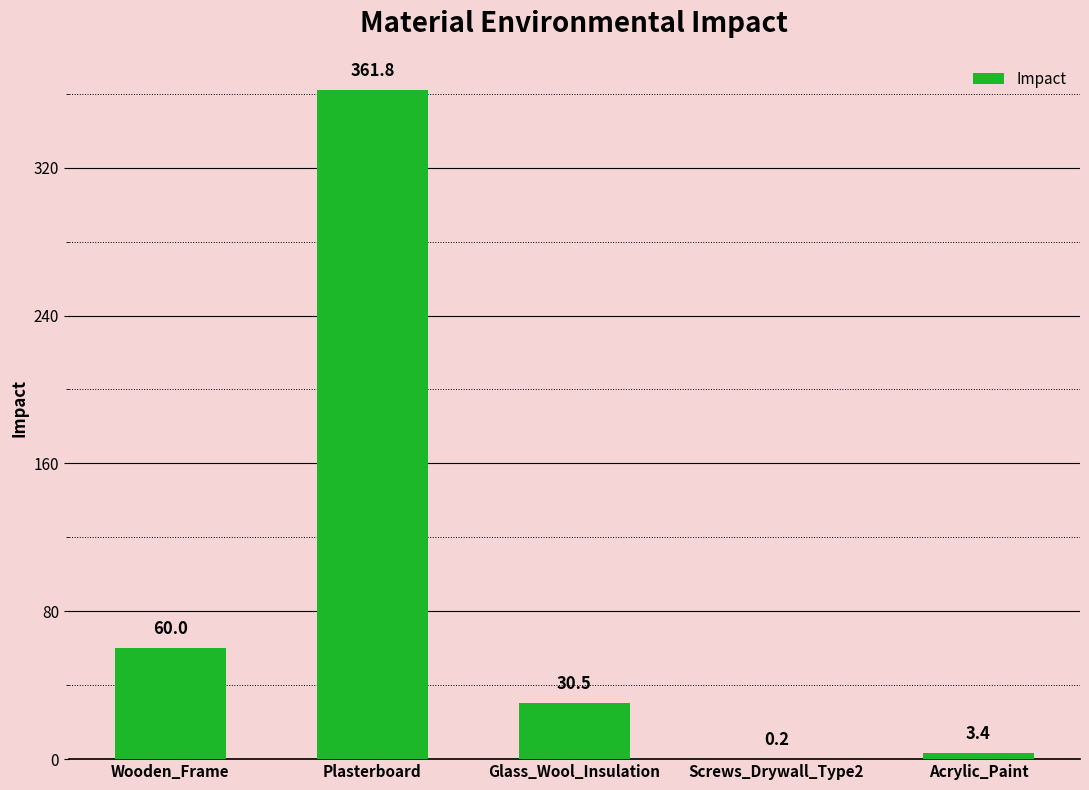

What value does the data have at Plasterboard?

361.8